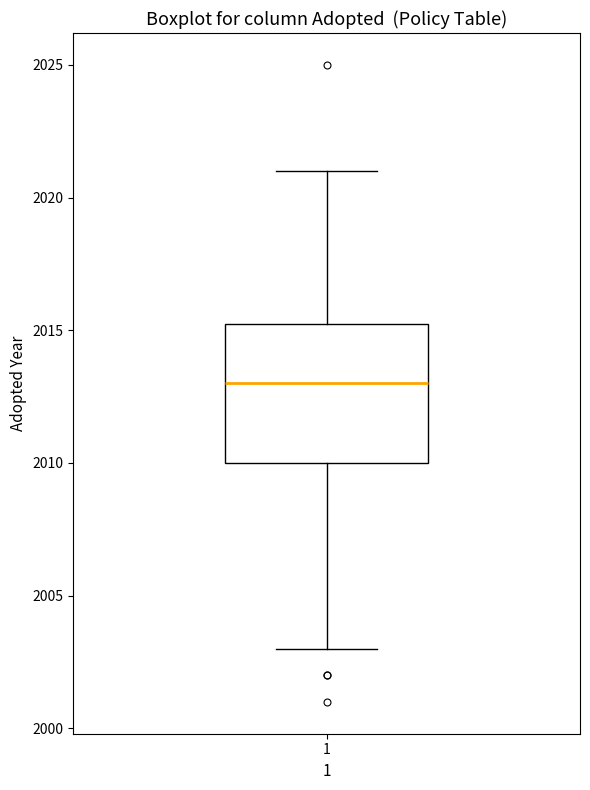

Read this box plot against the y-axis: the position of the median line, the range covered by the box, and the ends of both whiskers. The values are not printed on the chart, so give them approximately, as read against the axis.

median 2013.0, box 2010.0 to 2015.5, whiskers 2003.0 to 2021.0